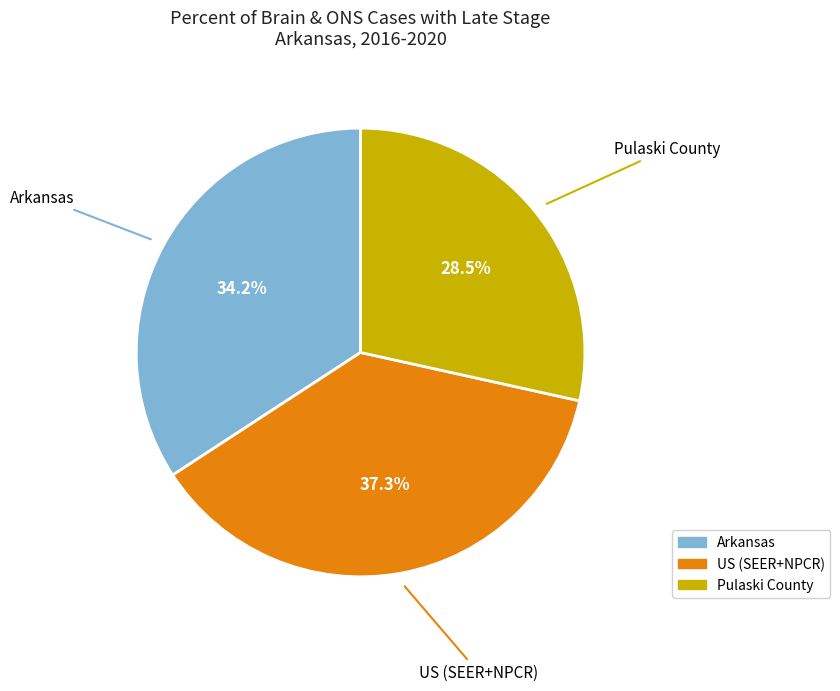

True or false: Arkansas accounts for 34% of the total.

True